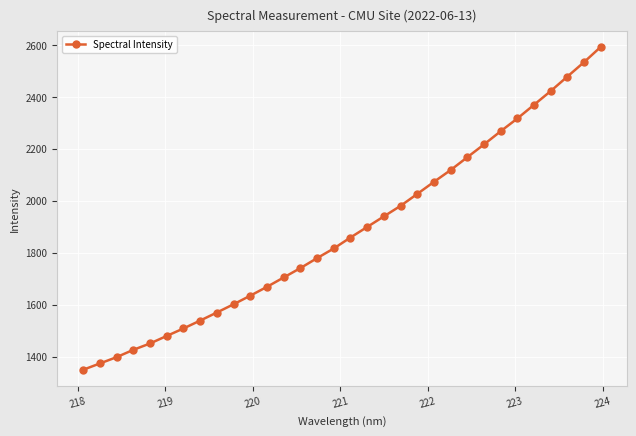

Reading left to right, extract all data points from this chart.

1349.6	1373.9	1398.1	1426.3	1450.8	1479.8	1508.6	1538.9	1570.0	1601.7	1634.7	1668.8	1704.8	1740.9	1779.3	1816.5	1858.7	1899.2	1939.9	1980.5	2026.4	2072.9	2118.3	2167.7	2216.9	2267.8	2316.9	2369.6	2422.4	2478.2	2533.8	2592.5